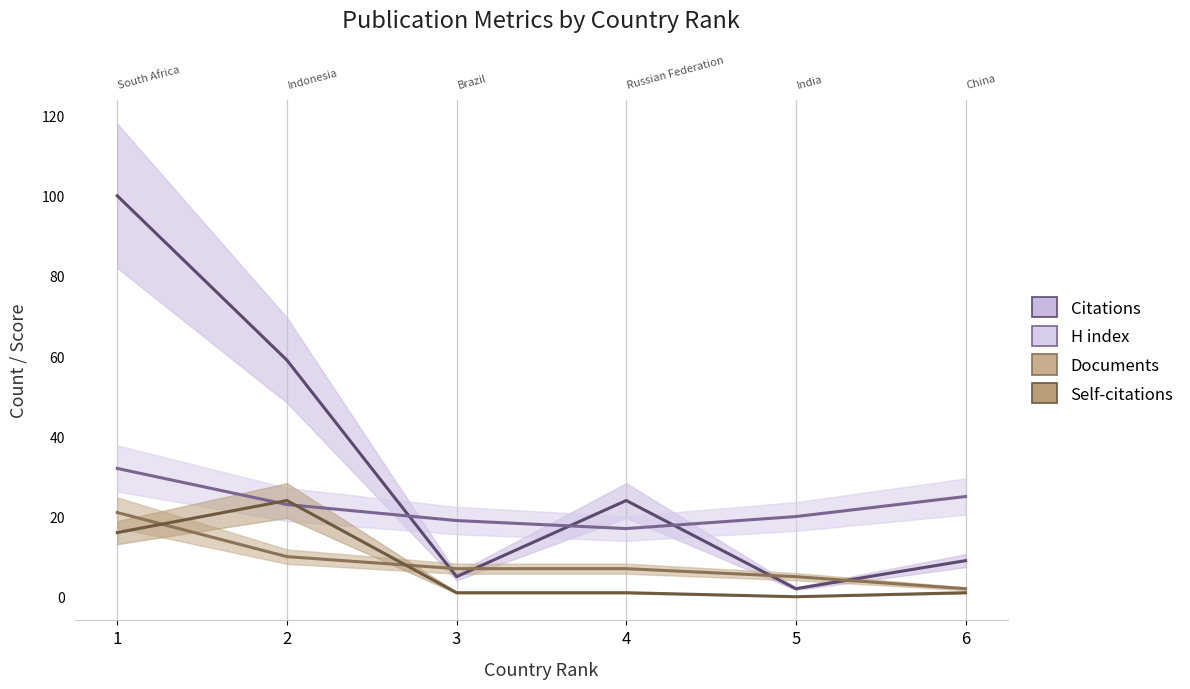

At which label is H index closest to 24?

2